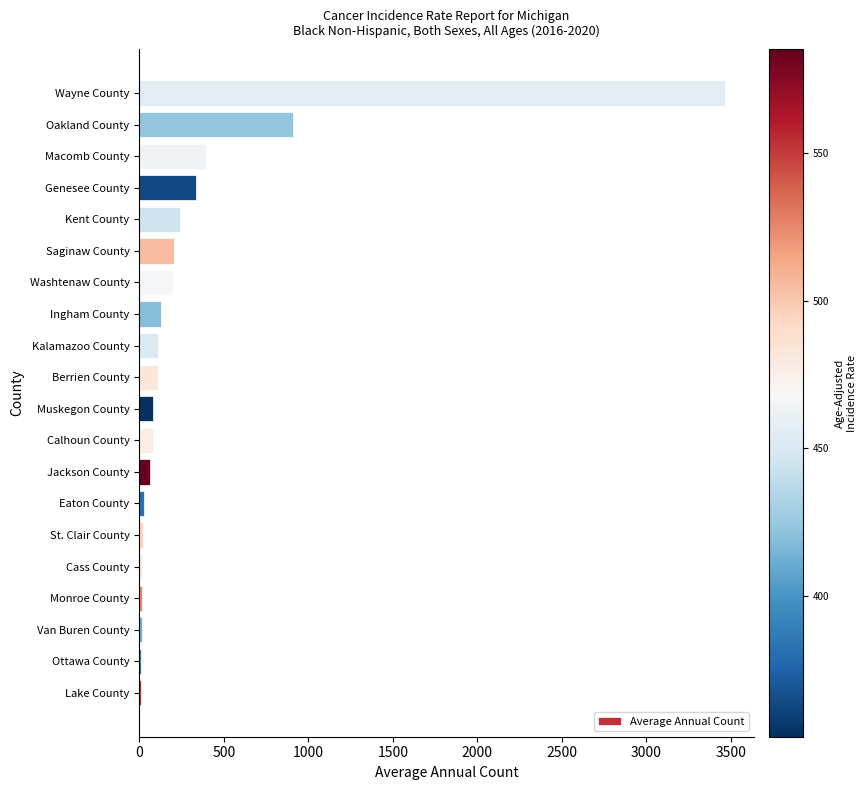

At which category does the chart reach its peak across all series?

Wayne County